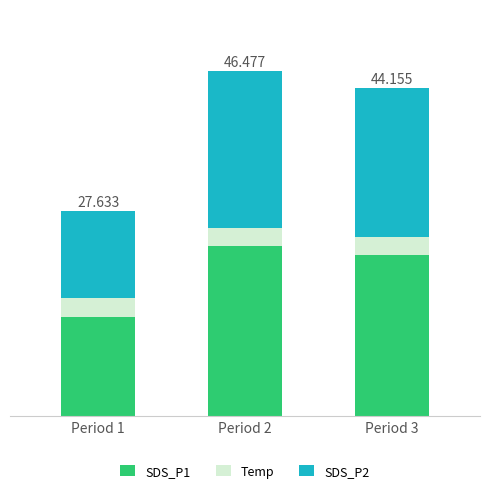

What are all the series names shown in the legend?

SDS_P1, Temp, SDS_P2